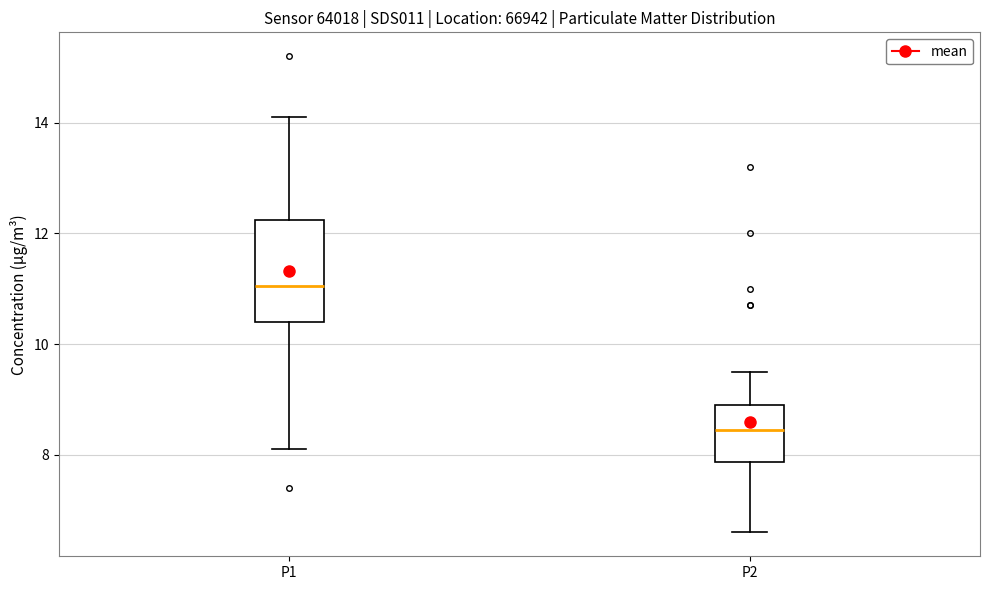

Where does the median line of the box for P2 sit on the y-axis? The values are not printed on the chart, so give them approximately, as read against the axis.

8.4